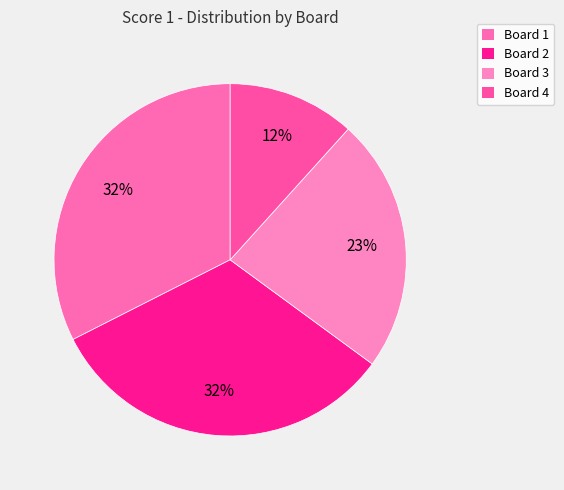

How many segments does this pie chart have?

4